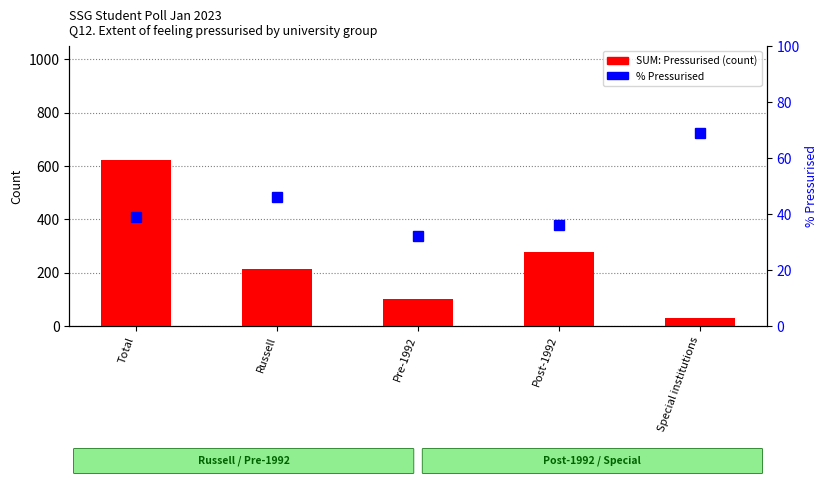

True or false: SUM: Pressurised has a value of 38 at Pre-1992.

False